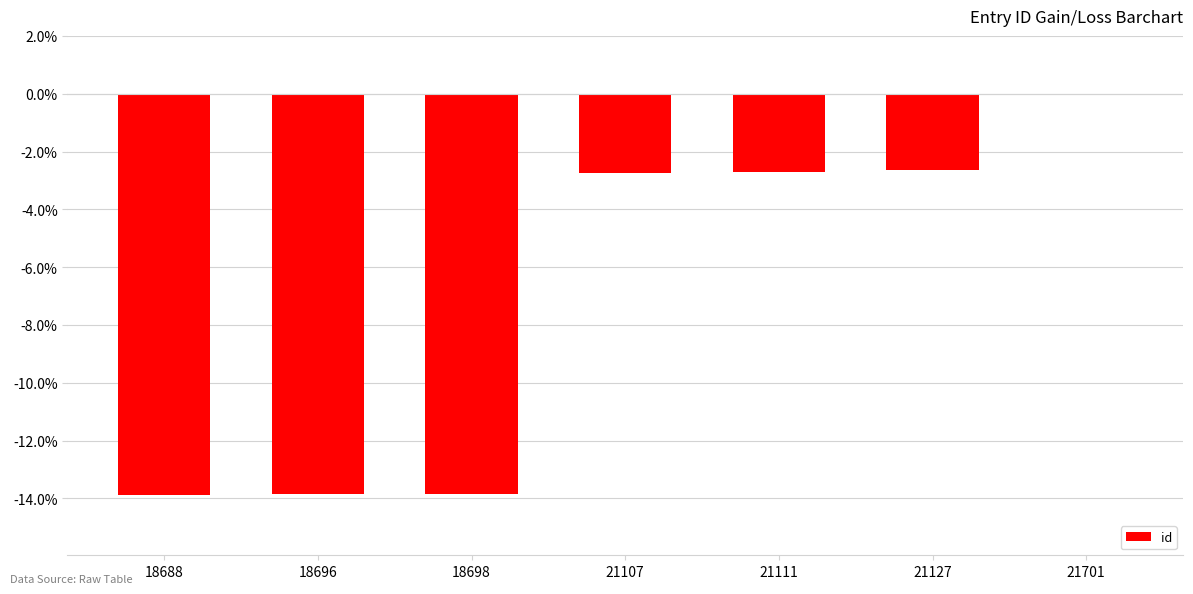

What is the sum of all values?

-49.7